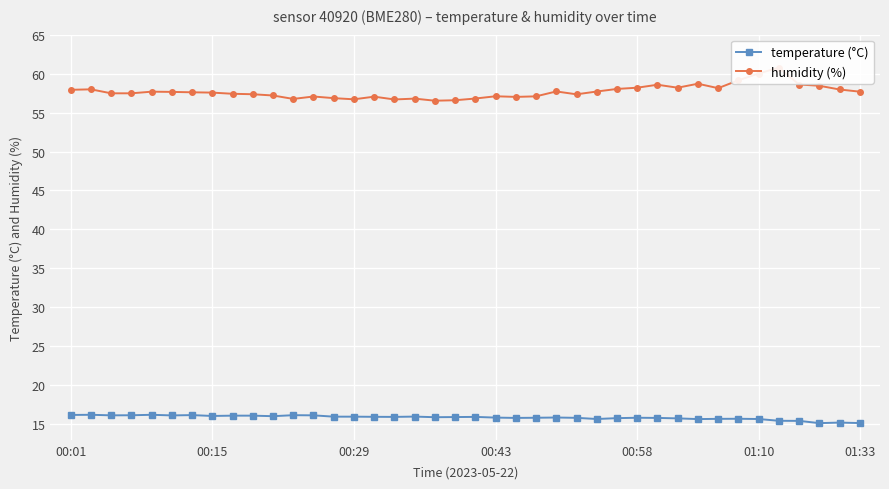

What position from the left is 23?

24